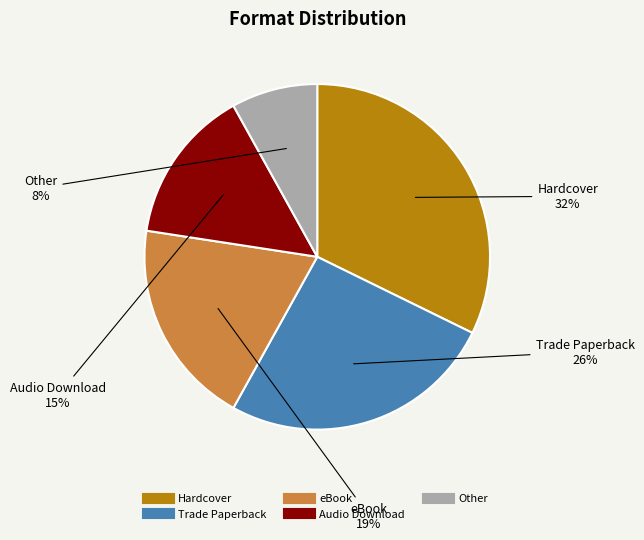

Do Hardcover and Other together represent more than half of the pie?

No